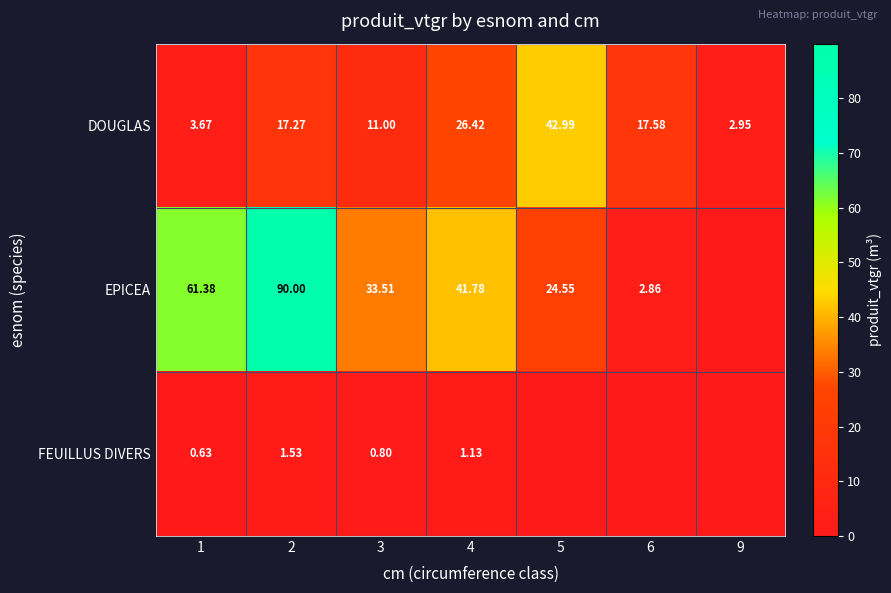

Is the value of FEUILLUS DIVERS at 4 greater than the value of EPICEA at 6?

No